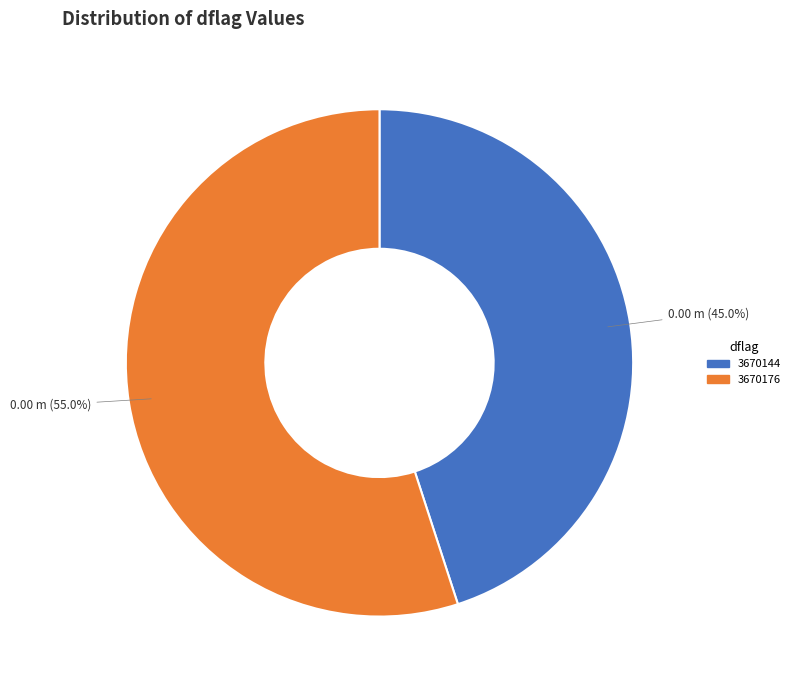

Approximately how many times larger is the value at 3670144 compared to 3670176?

0.8